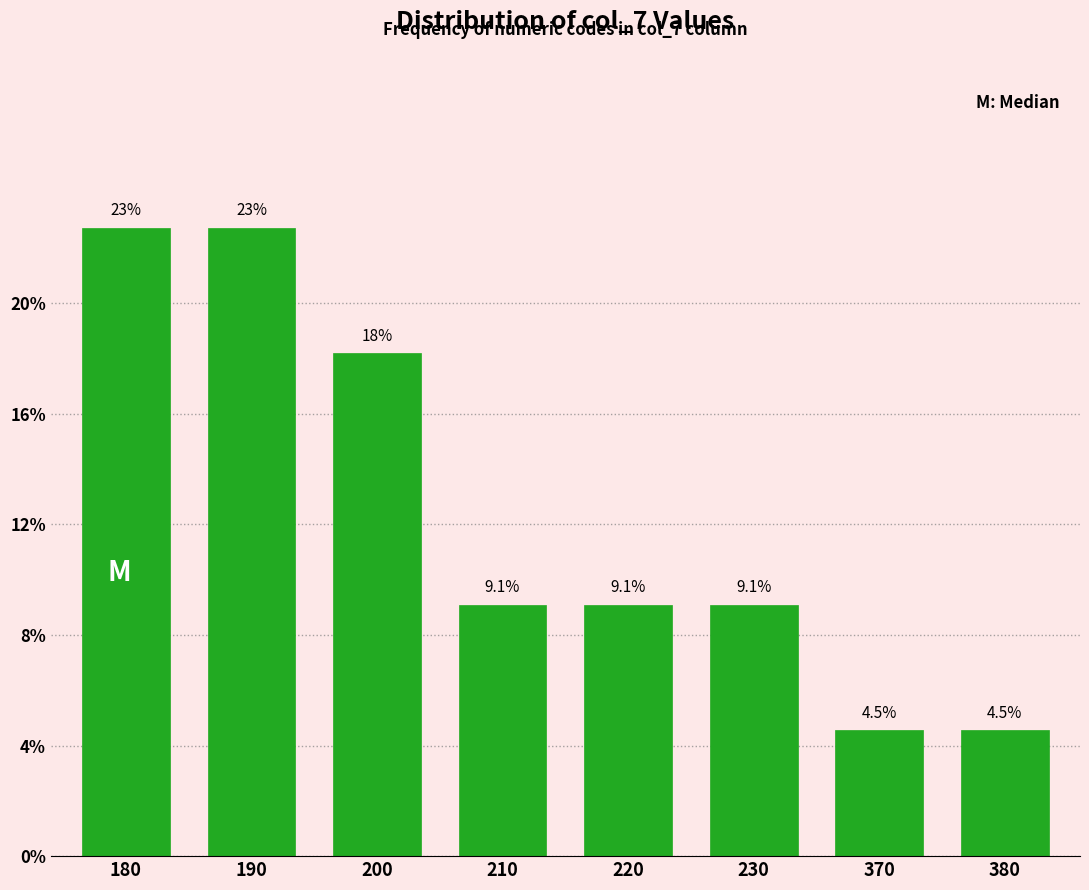

Reading right to left, transcribe all the data shown in this chart.

380=4.5	370=4.5	230=9.1	220=9.1	210=9.1	200=18.2	190=22.7	180=22.7